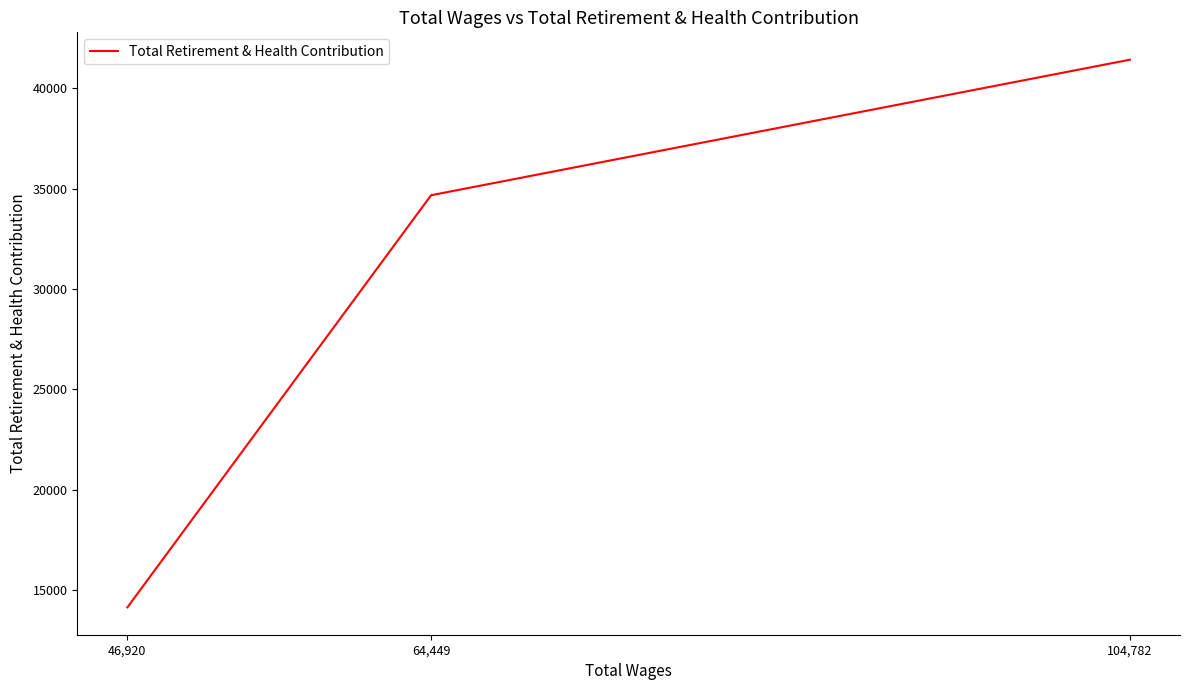

What is the minimum value shown in the chart?

14152